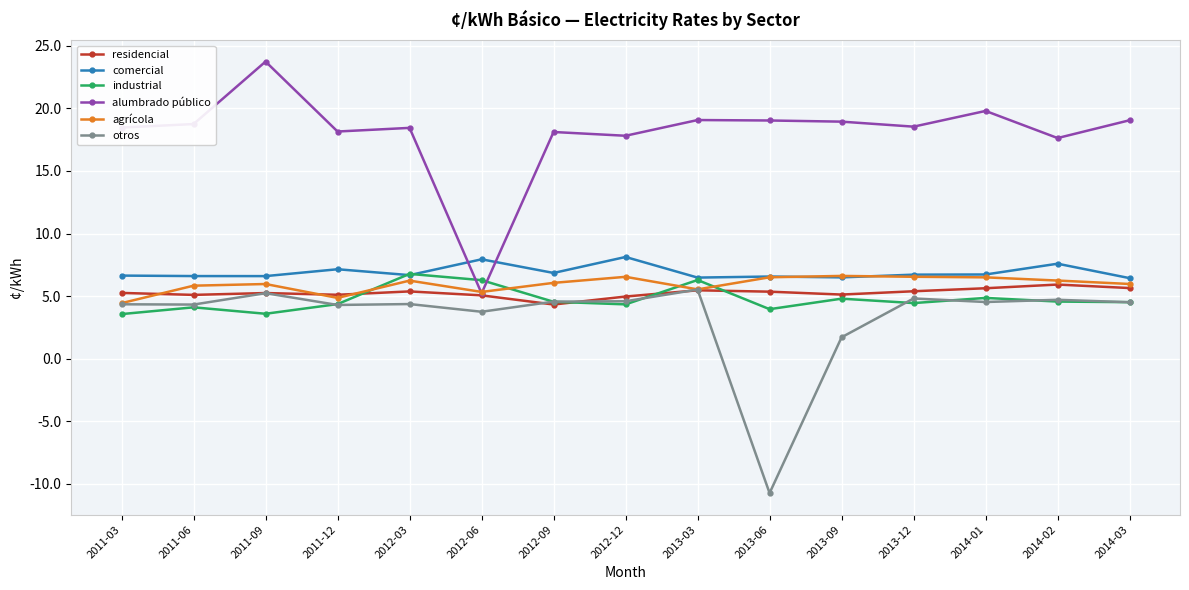

Which series ends up on top after the final intersection of alumbrado público and industrial?

alumbrado público